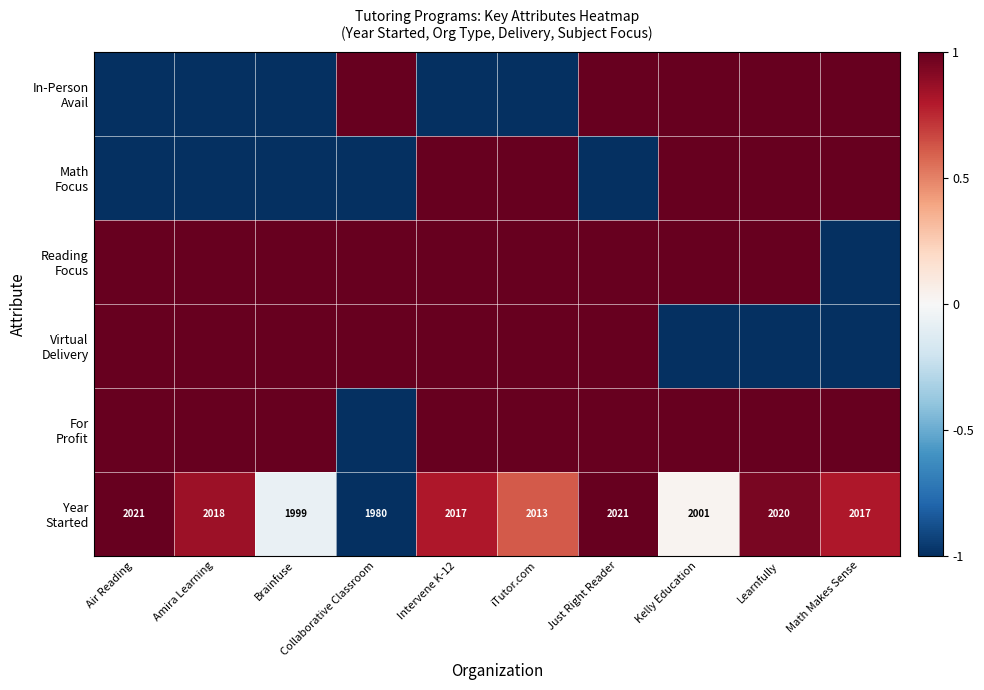

Count the number of data series in this chart.

6